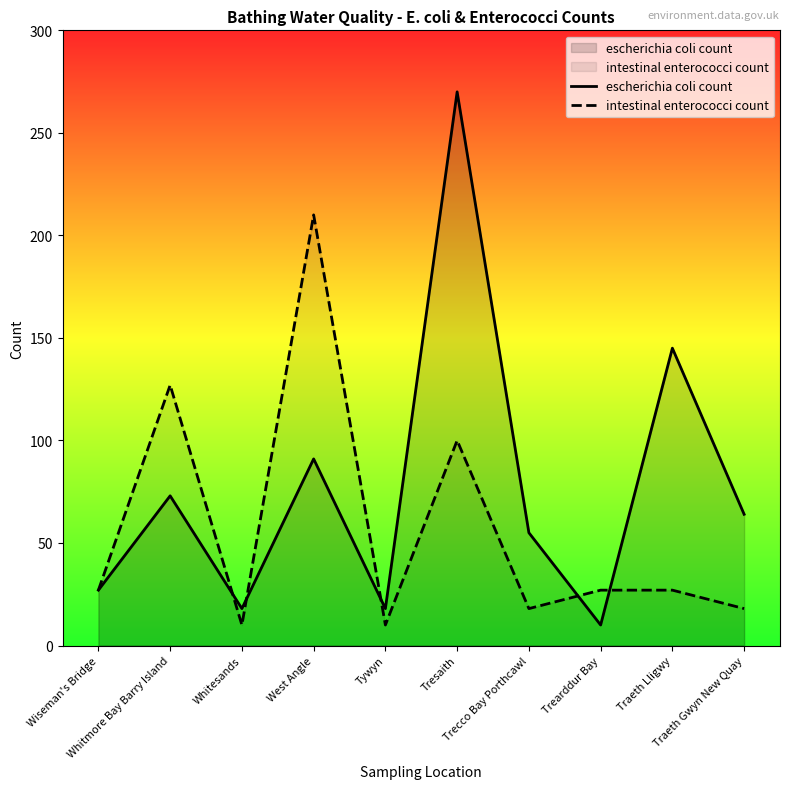

Which label corresponds to the smallest value in the chart?

Trearddur Bay